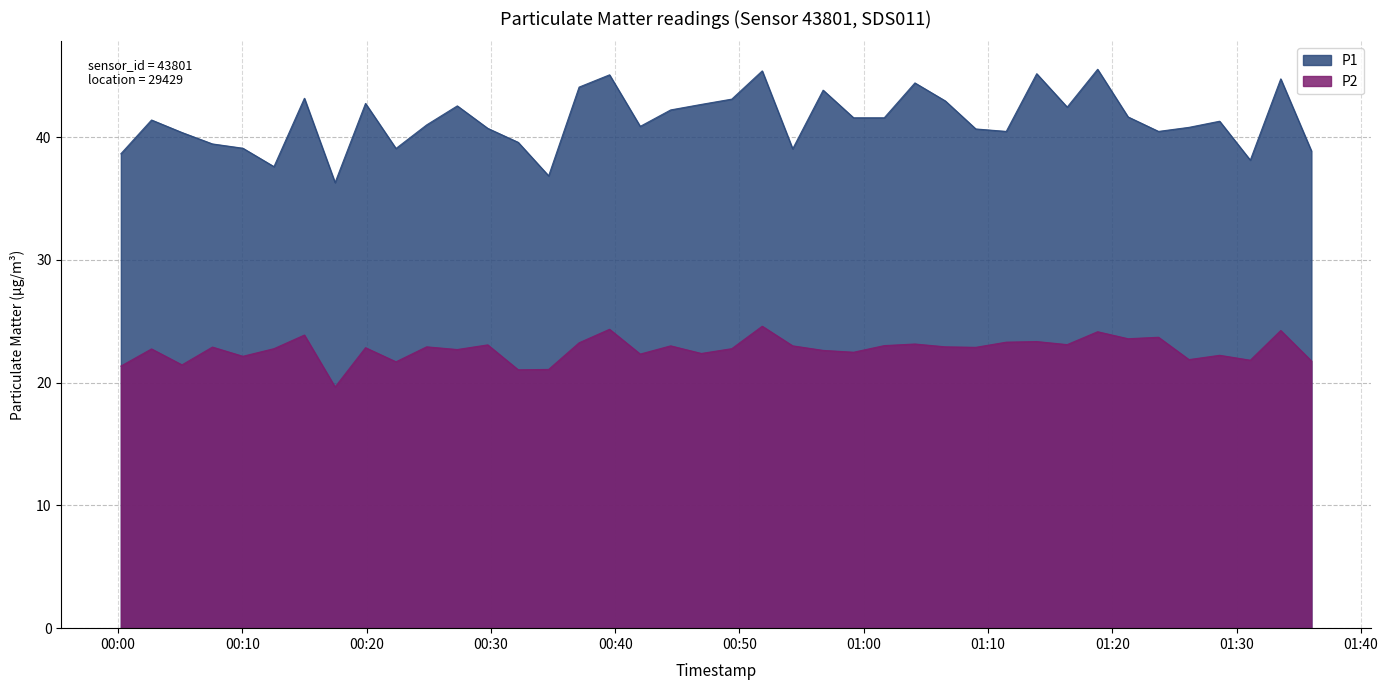

Rank the series by their maximum value, from lowest to highest.

P2, P1